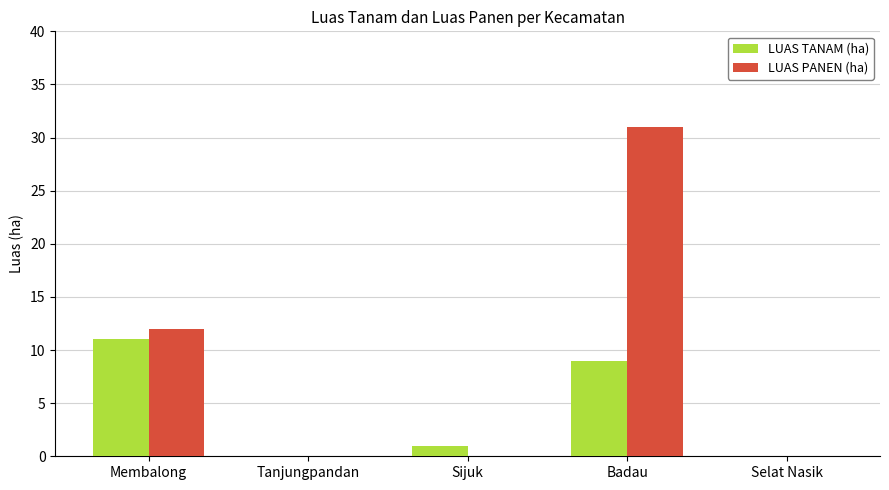

Between Badau and Selat Nasik, which series saw the biggest shift?

LUAS PANEN (ha)